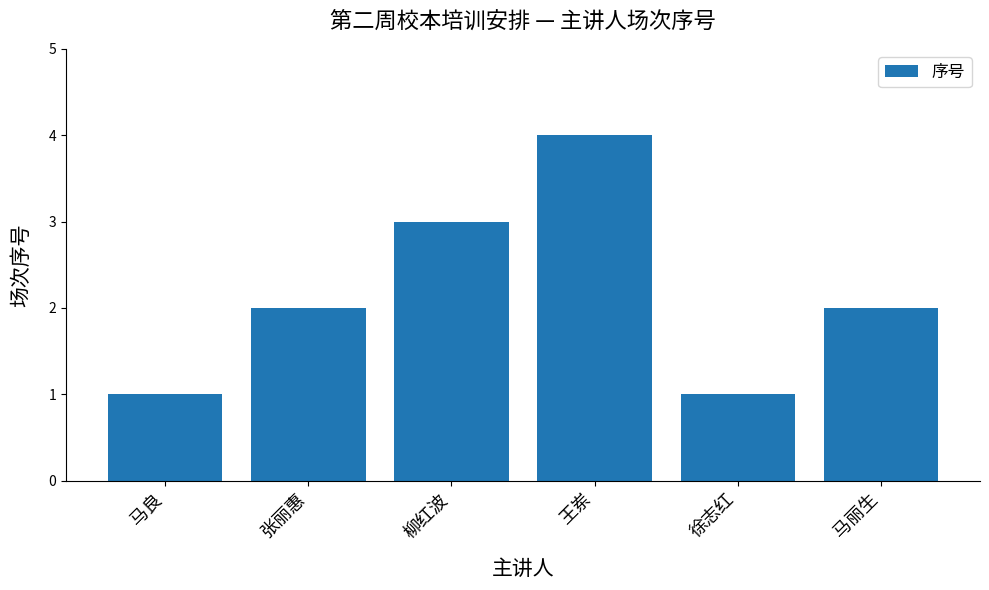

What is the ratio of the value at 张丽惠 to the value at 徐志红?

2.0